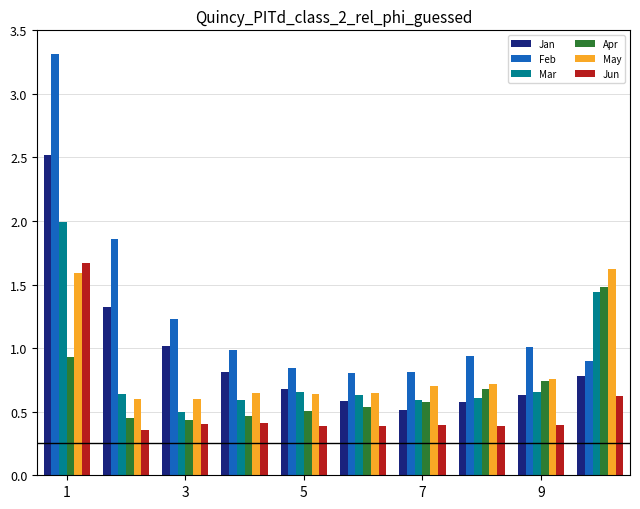

Which series has the widest spread of values?

Feb